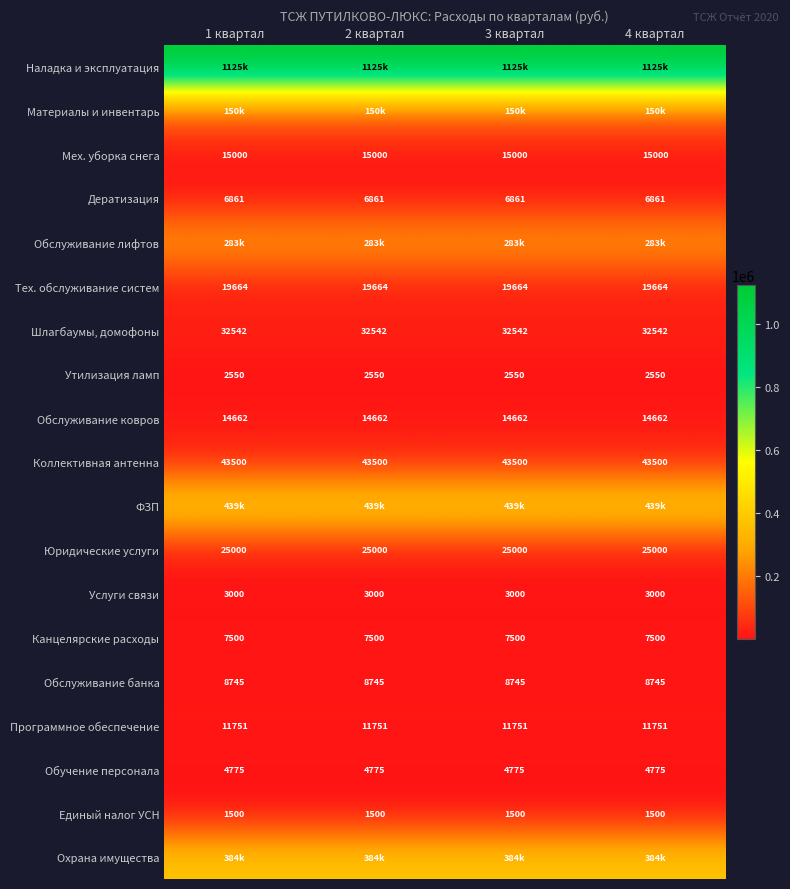

What is the smallest value displayed?

1500.0